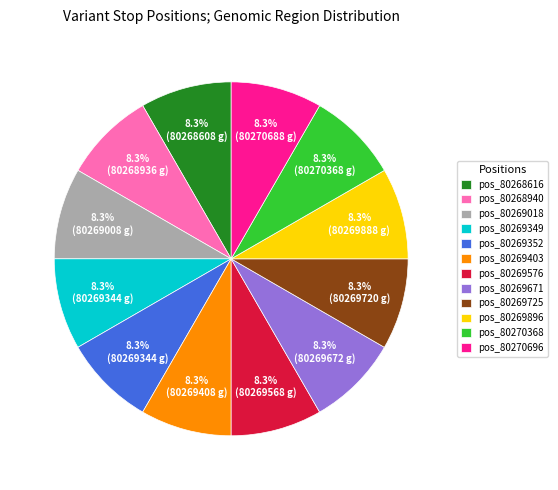

Is there a majority slice in this chart?

No